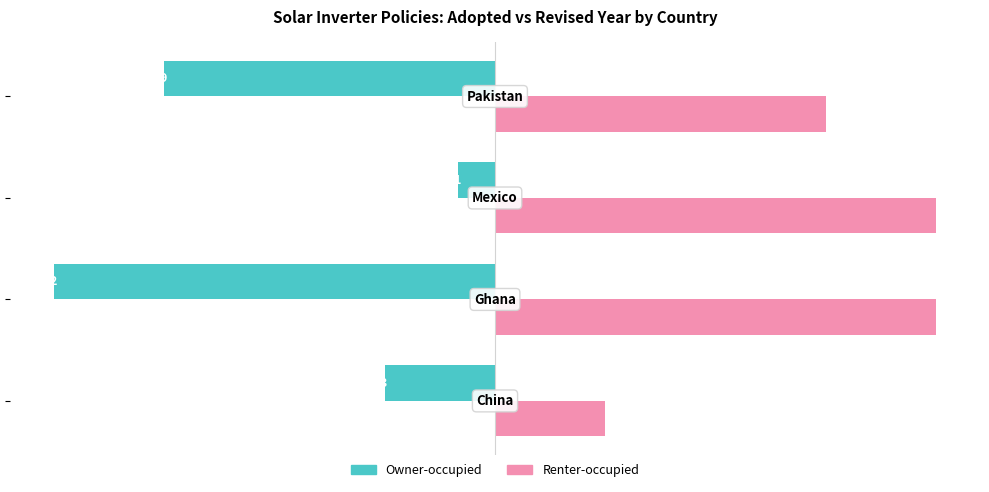

What are all the series names shown in the legend?

Owner-occupied, Renter-occupied